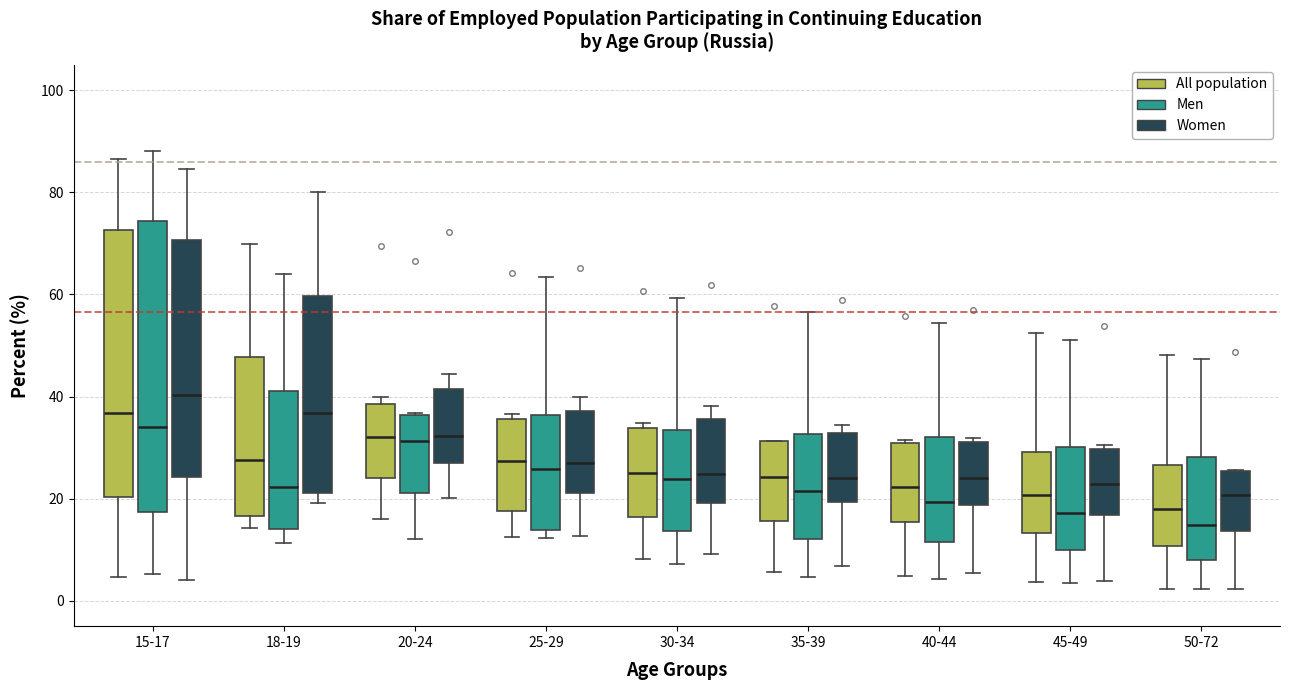

Reading left to right, transcribe this box plot: for each box, give where its median line is, the range the box spans, and where its two whiskers end, as read against the y-axis. The values are not printed on the chart, so give them approximately, as read against the axis.

15-17 (All population): median 36, box 20 to 72, whiskers 4 to 86
15-17 (Men): median 34, box 18 to 74, whiskers 6 to 88
15-17 (Women): median 40, box 24 to 70, whiskers 4 to 84
18-19 (All population): median 28, box 16 to 48, whiskers 14 to 70
18-19 (Men): median 22, box 14 to 42, whiskers 12 to 64
18-19 (Women): median 36, box 22 to 60, whiskers 20 to 80
20-24 (All population): median 32, box 24 to 38, whiskers 16 to 40
20-24 (Men): median 32, box 22 to 36, whiskers 12 to 36
20-24 (Women): median 32, box 28 to 42, whiskers 20 to 44
25-29 (All population): median 28, box 18 to 36, whiskers 12 to 36 (just above the box's upper edge)
25-29 (Men): median 26, box 14 to 36, whiskers 12 to 64
25-29 (Women): median 26, box 22 to 38, whiskers 12 to 40
30-34 (All population): median 26, box 16 to 34, whiskers 8 to 34 (just above the box's upper edge)
30-34 (Men): median 24, box 14 to 34, whiskers 8 to 60
30-34 (Women): median 24, box 20 to 36, whiskers 10 to 38
35-39 (All population): median 24, box 16 to 32, whiskers 6 to 32
35-39 (Men): median 22, box 12 to 32, whiskers 4 to 56
35-39 (Women): median 24, box 20 to 32, whiskers 6 to 34
40-44 (All population): median 22, box 16 to 30, whiskers 4 to 32
40-44 (Men): median 20, box 12 to 32, whiskers 4 to 54
40-44 (Women): median 24, box 18 to 32, whiskers 6 to 32 (just above the box's upper edge)
45-49 (All population): median 20, box 14 to 30, whiskers 4 to 52
45-49 (Men): median 18, box 10 to 30, whiskers 4 to 52
45-49 (Women): median 22, box 16 to 30, whiskers 4 to 30 (just above the box's upper edge)
50-72 (All population): median 18, box 10 to 26, whiskers 2 to 48
50-72 (Men): median 14, box 8 to 28, whiskers 2 to 48
50-72 (Women): median 20, box 14 to 26, whiskers 2 to 26